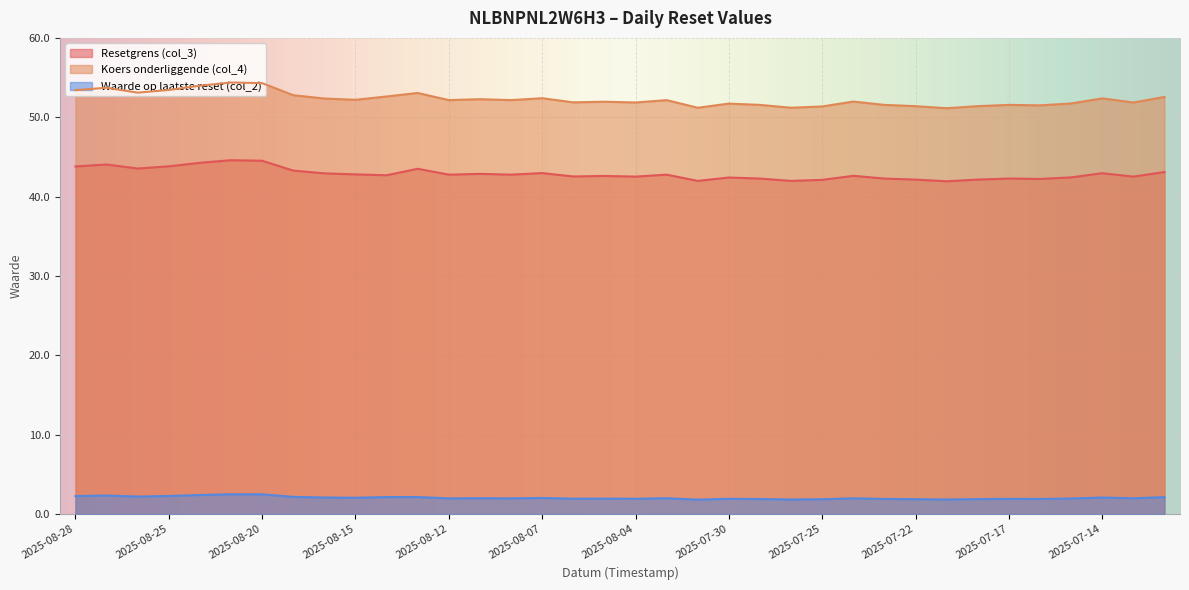

The Resetgrens (col_3) series shows 42.4 at 2025-07-15. True or false?

True